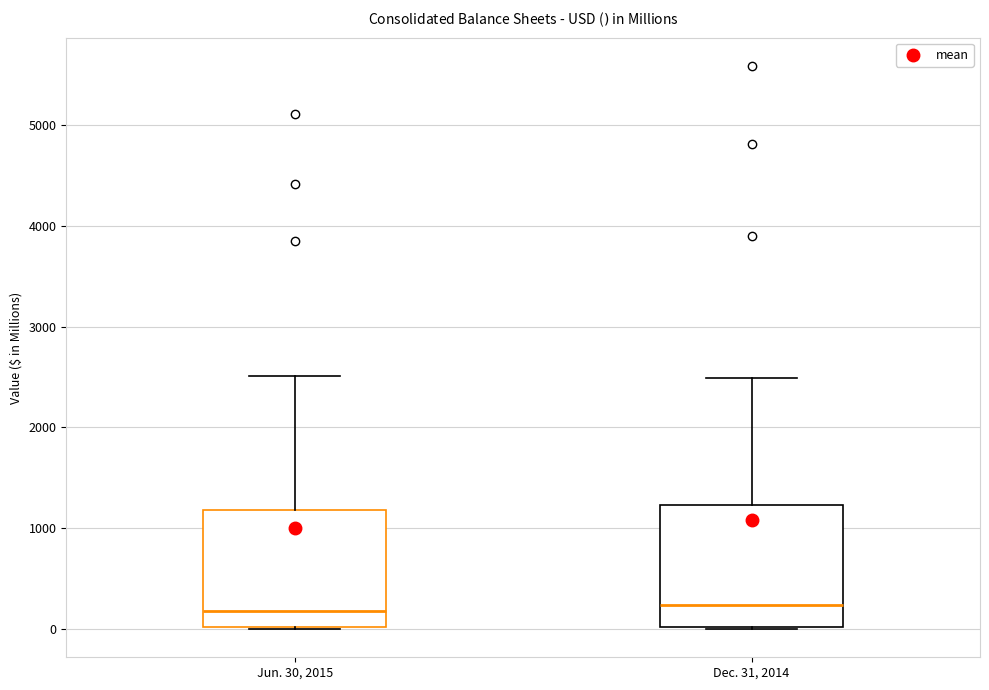

Reading left to right, transcribe this box plot: for each box, give where its median line is, the range the box spans, and where its two whiskers end, as read against the y-axis. The values are not printed on the chart, so give them approximately, as read against the axis.

Jun. 30, 2015: median 200, box 0 to 1200, whiskers 0 to 2500
Dec. 31, 2014: median 200, box 0 to 1200, whiskers 0 to 2500